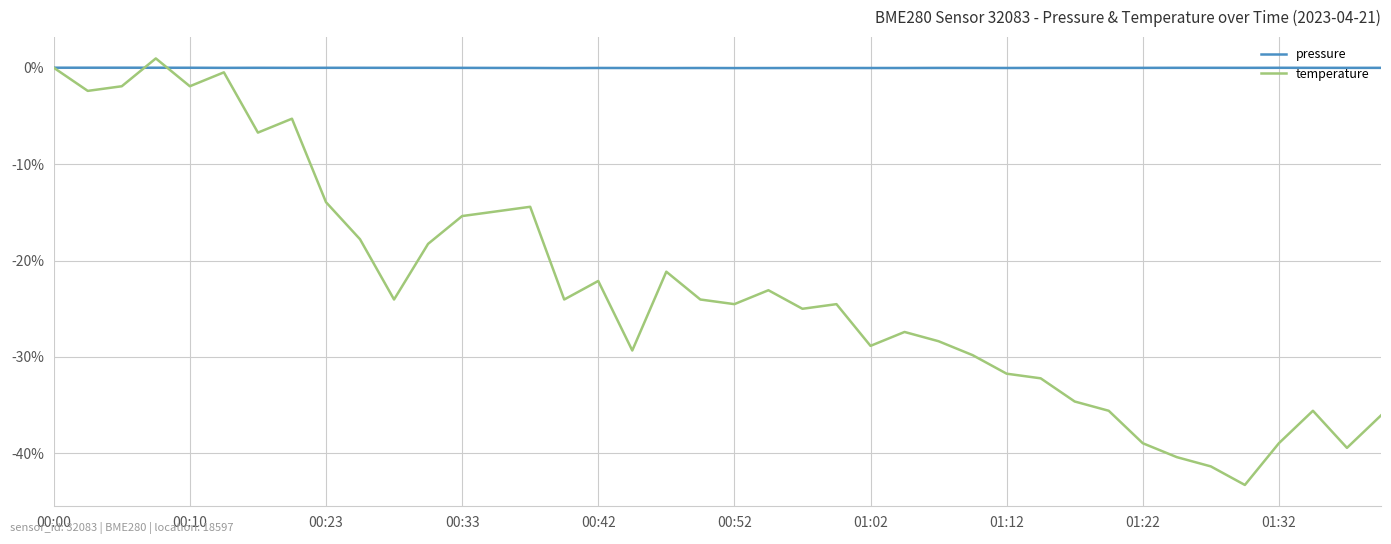

Rank the series by their average value, from lowest to highest.

temperature, pressure